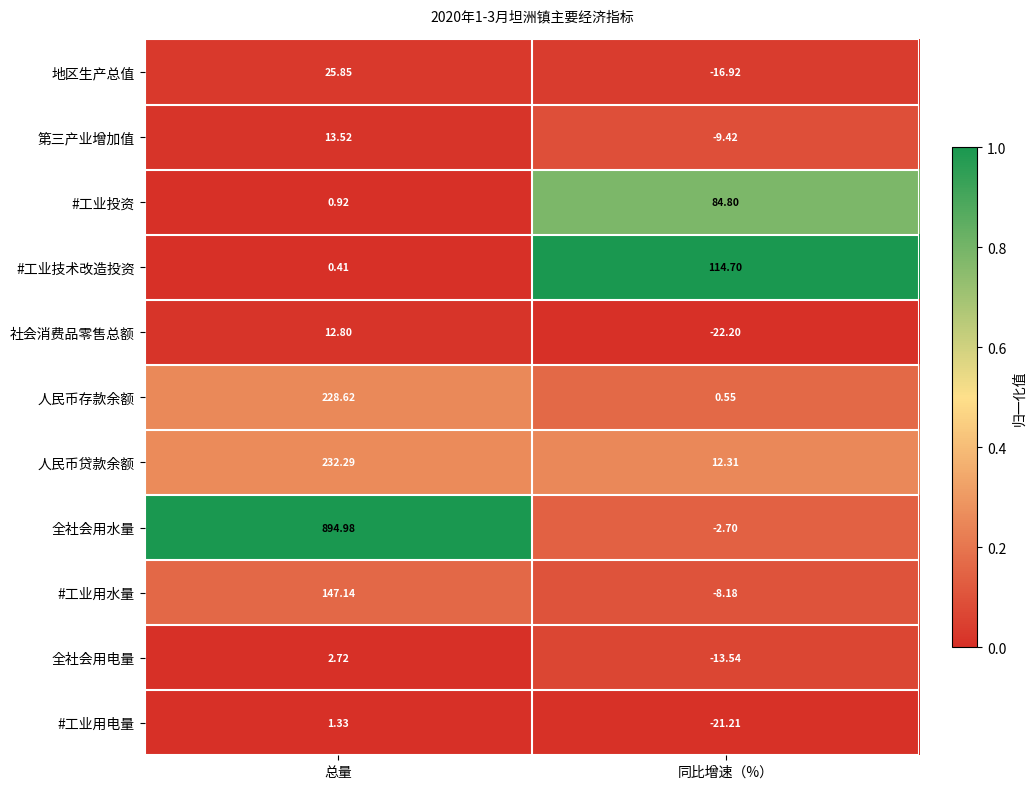

Which series has the largest total across all categories?

全社会用水量